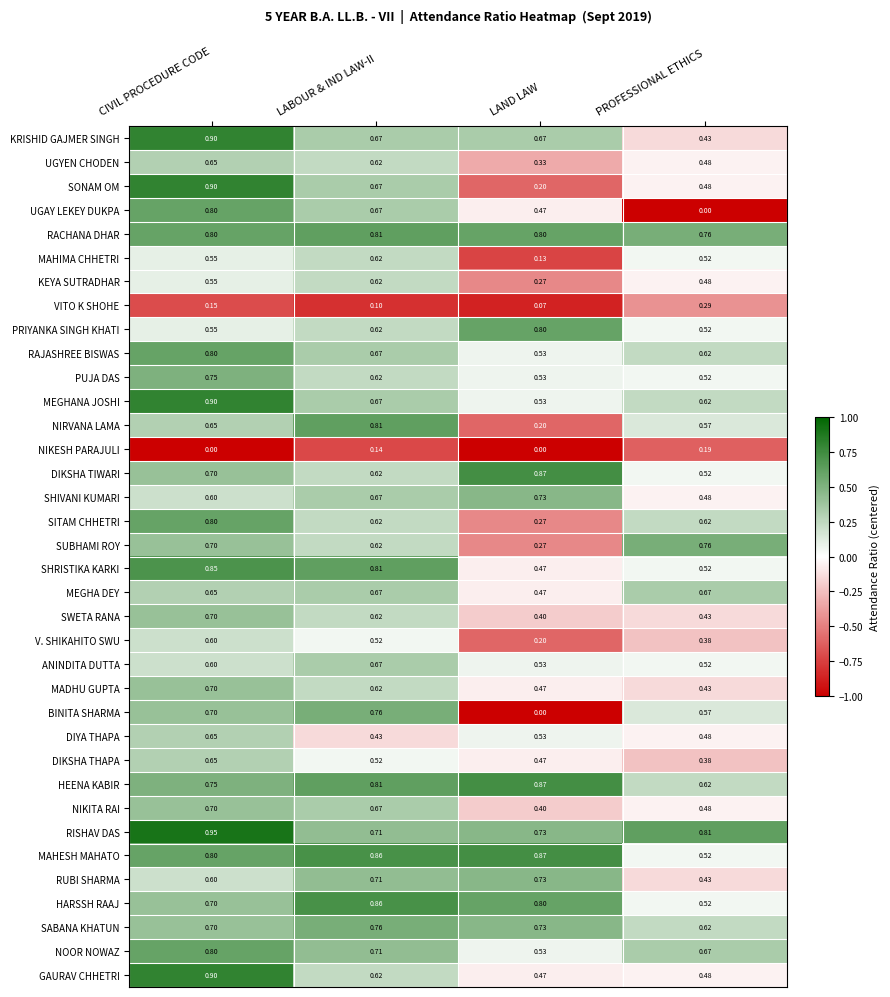

Rank the categories by SWETA RANA value from highest to lowest.

CIVIL PROCEDURE CODE, LABOUR & IND LAW-II, PROFESSIONAL ETHICS, LAND LAW